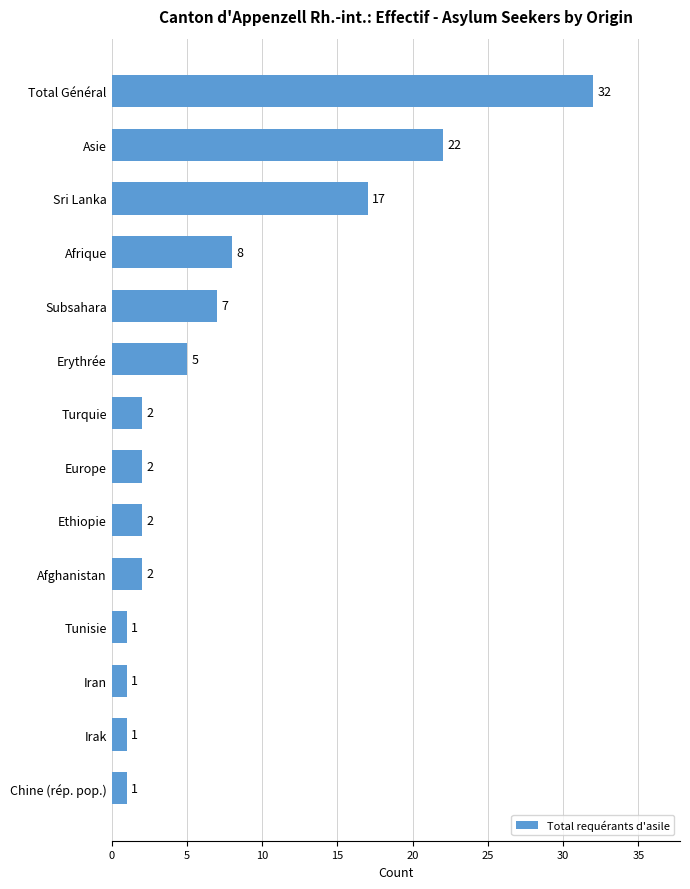

What position from the top is Total Général?

1